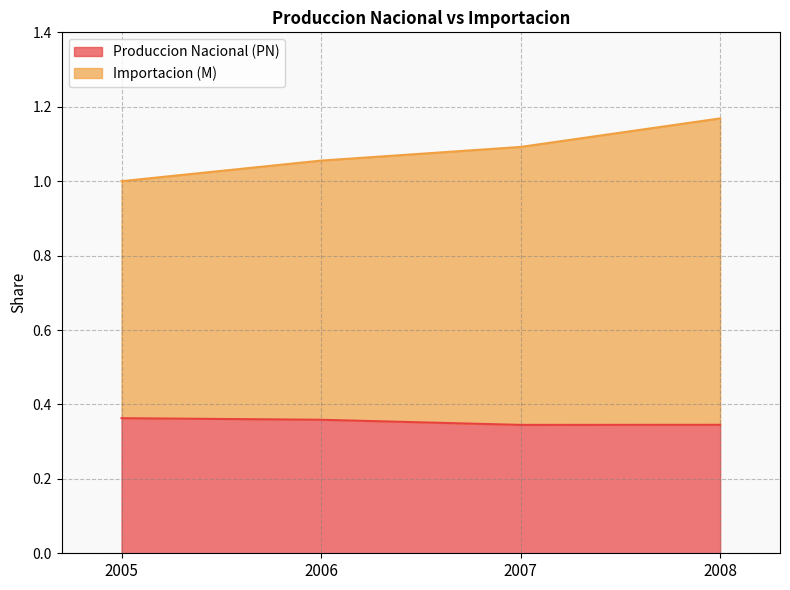

Between 2006 and 2007, which is larger?

2006